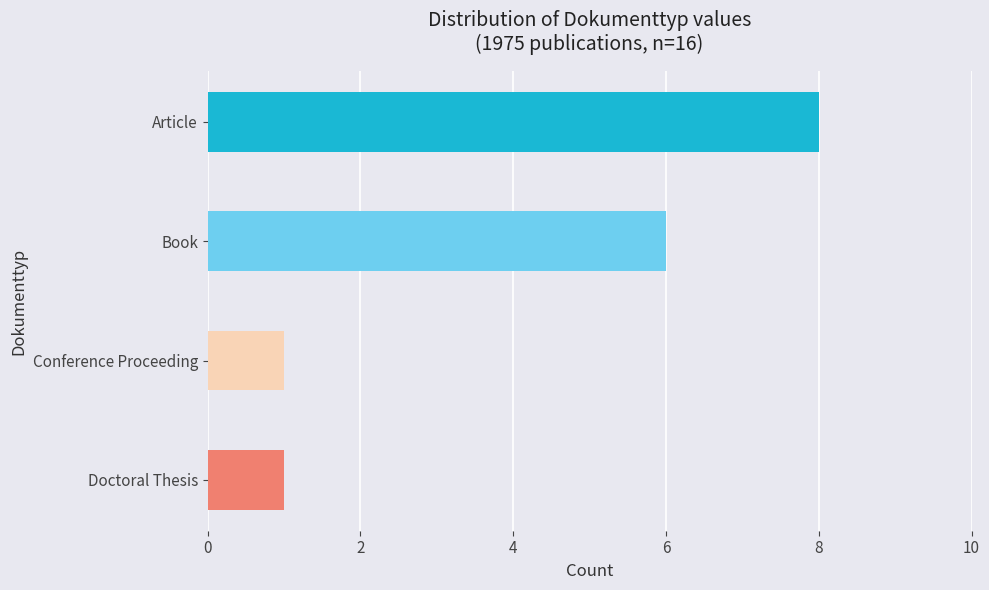

Between Doctoral Thesis and Article, which is larger?

Article